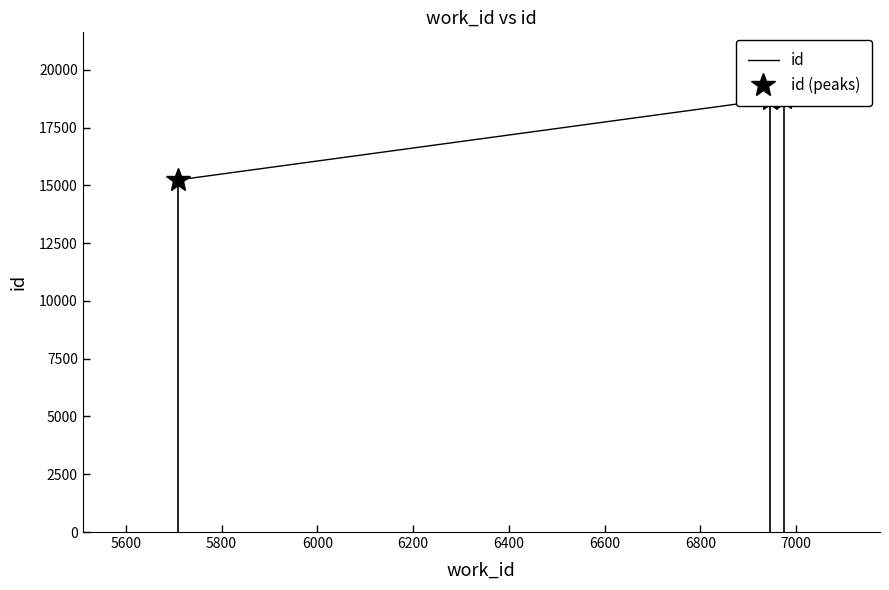

How many series are shown in this chart?

2